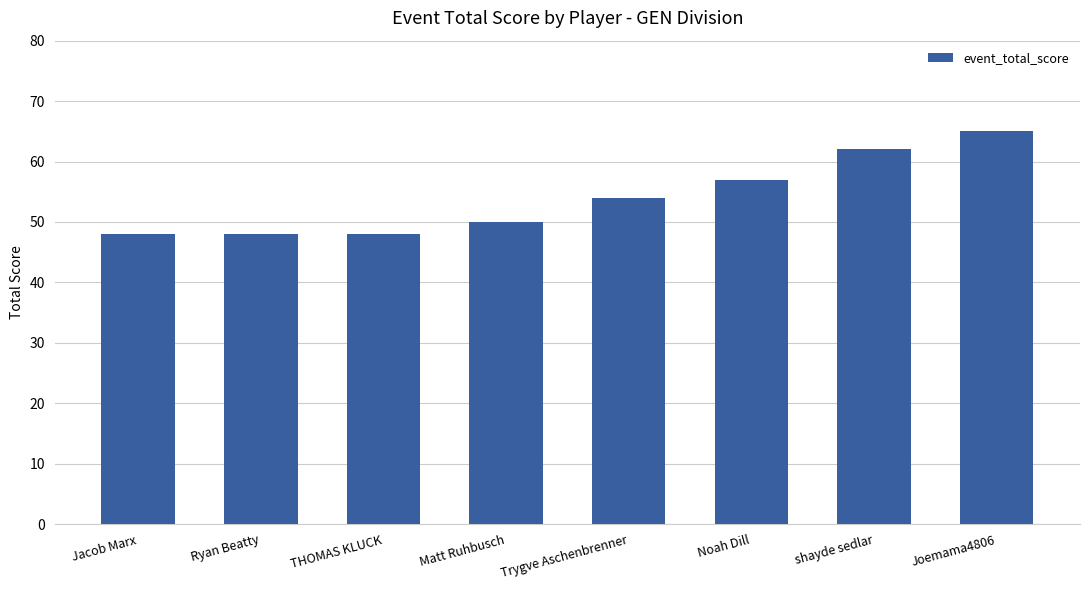

At which category does the chart reach its peak across all series?

Joemama4806